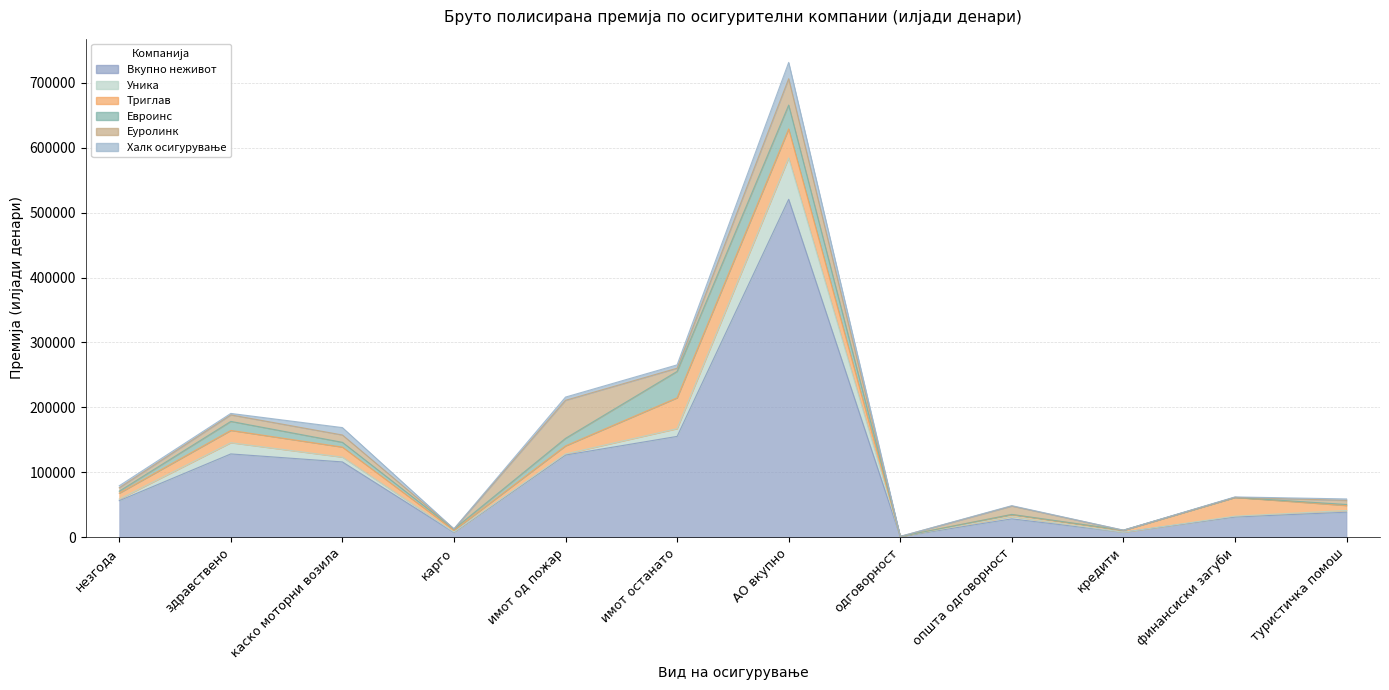

What is the spread (max minus min) of values at кредити?

7678.8